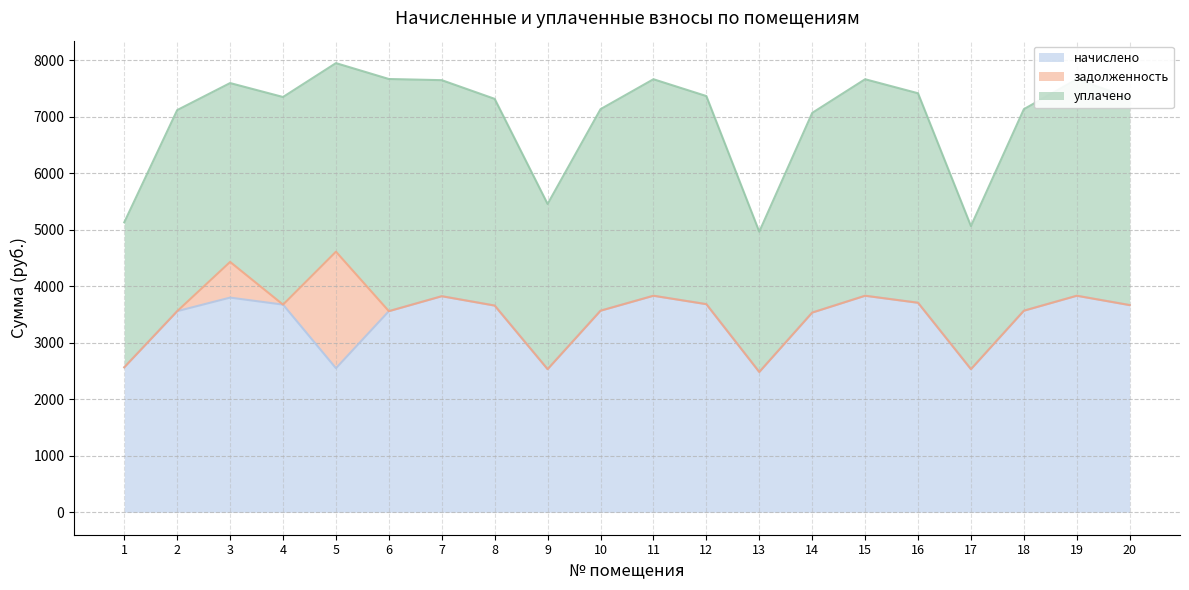

Reading left to right, what are all the values shown in this chart?

начислено: 1=2566.8	2=3560.4	3=3800.5	4=3676.3	5=2550.2	6=3560.4	7=3825.4	8=3659.8	9=2533.7	10=3568.7	11=3833.6	12=3684.6	13=2484.0	14=3535.6	15=3833.6	16=3709.4	17=2533.7	18=3568.7	19=3833.6	20=3668.0
задолженность: 1=0.0	2=0.0	3=631.8	4=0.0	5=2063.6	6=0.0	7=0.0	8=0.0	9=0.0	10=0.0	11=0.0	12=0.0	13=0.0	14=0.0	15=0.0	16=0.0	17=0.0	18=0.0	19=0.0	20=0.0
уплачено: 1=2566.8	2=3560.4	3=3167.2	4=3676.3	5=3338.7	6=4110.8	7=3825.4	8=3659.8	9=2925.4	10=3568.7	11=3833.6	12=3684.6	13=2484.0	14=3535.6	15=3833.6	16=3709.4	17=2533.7	18=3568.7	19=3833.6	20=3668.0